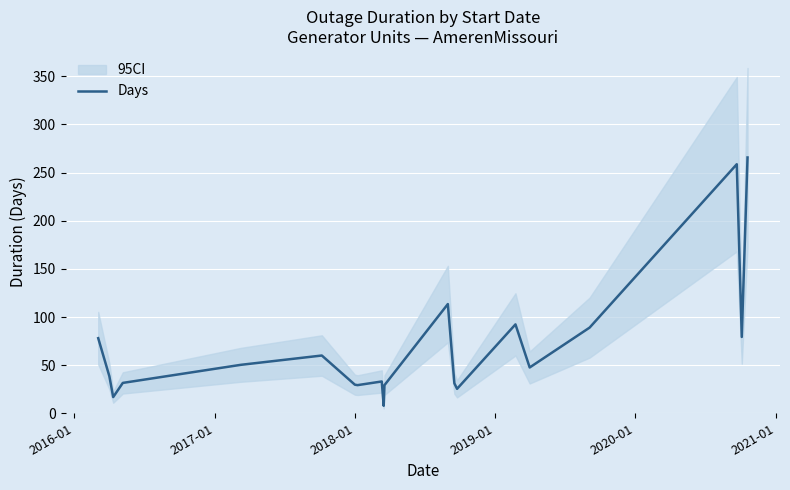

What is the minimum value for Days?

7.8